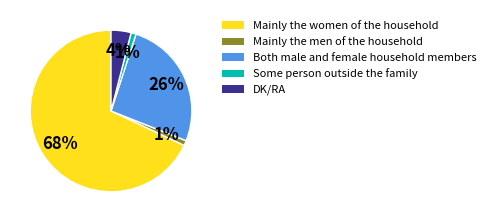

How many segments does this pie chart have?

5